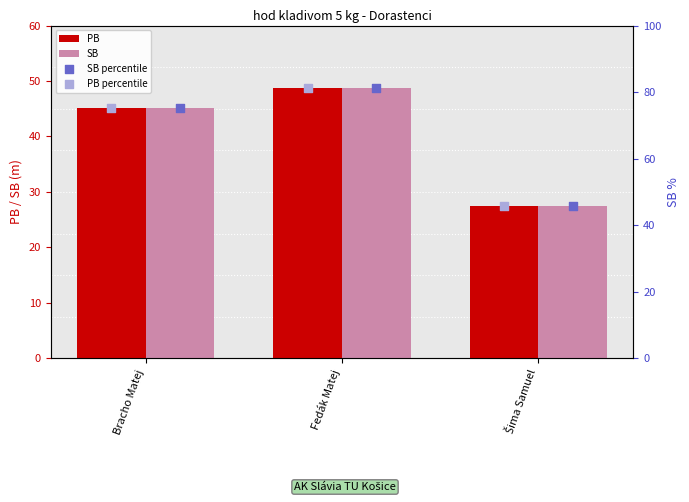

Which series reaches the minimum Y coordinate?

PB